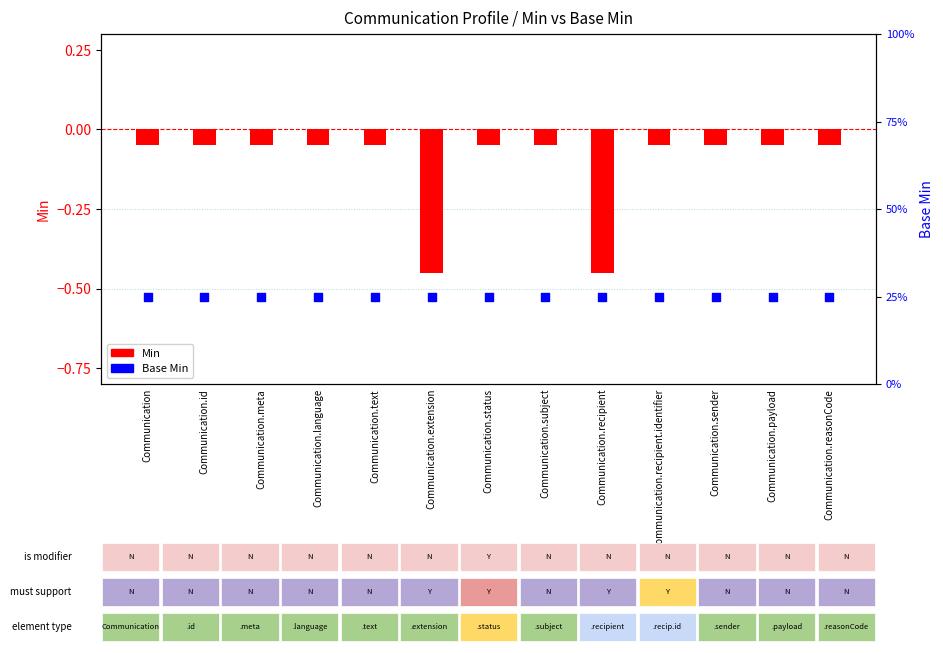

What are all the series names shown in the legend?

Min, Base Min